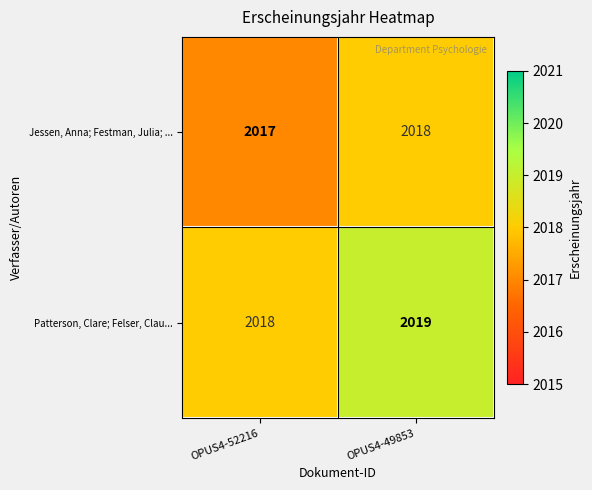

The Patterson, Clare; Felser, Clau... series shows 2019 at OPUS4-49853. True or false?

True